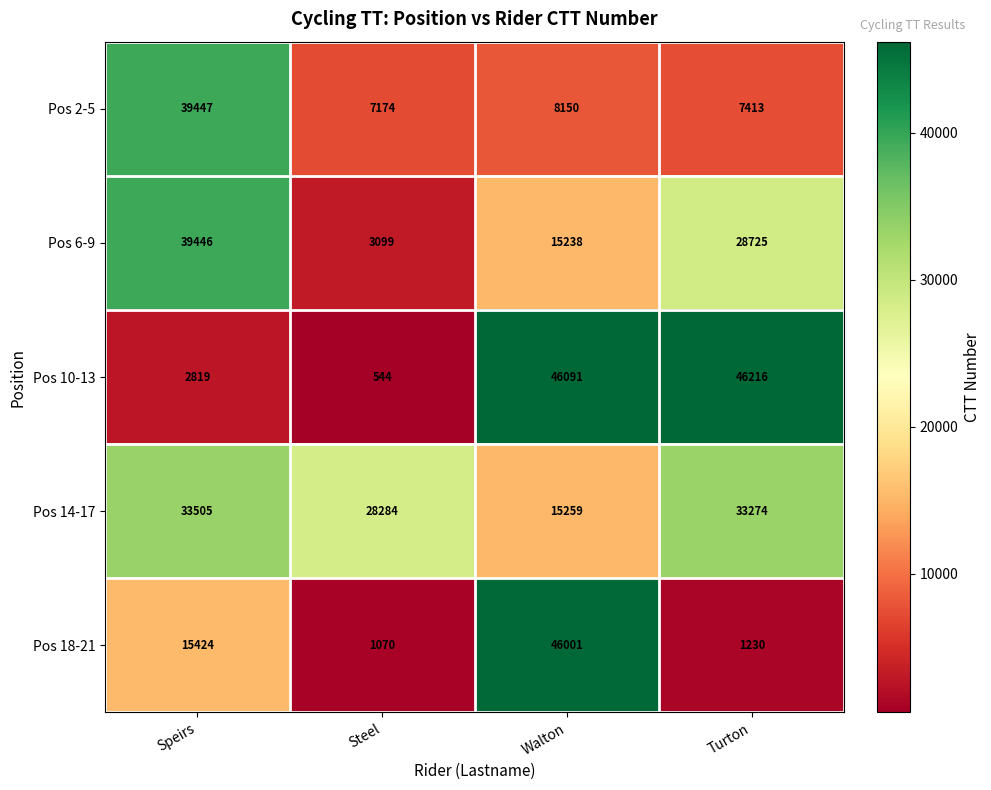

True or false: Pos 2-5 has a value of 8150 at Walton.

True